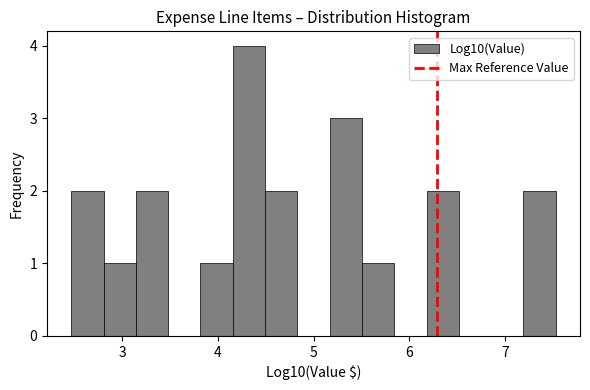

Read against the x-axis, roughly where is the centre of the tallest bar?

4.3